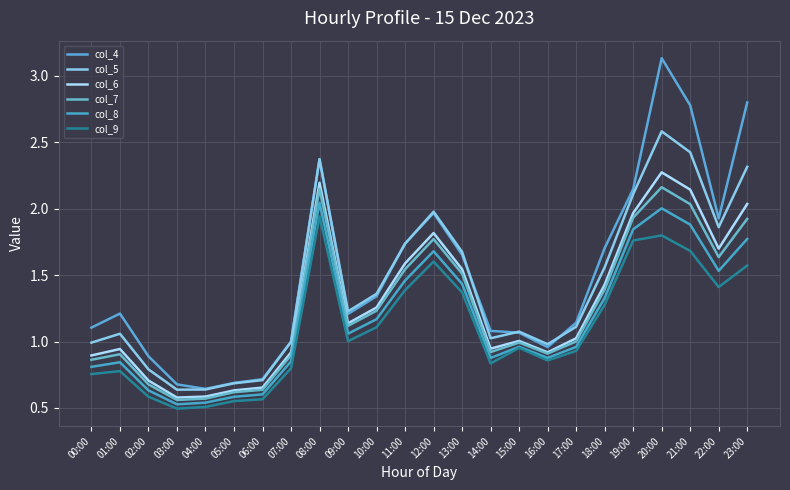

What position from the right is 00:00?

24